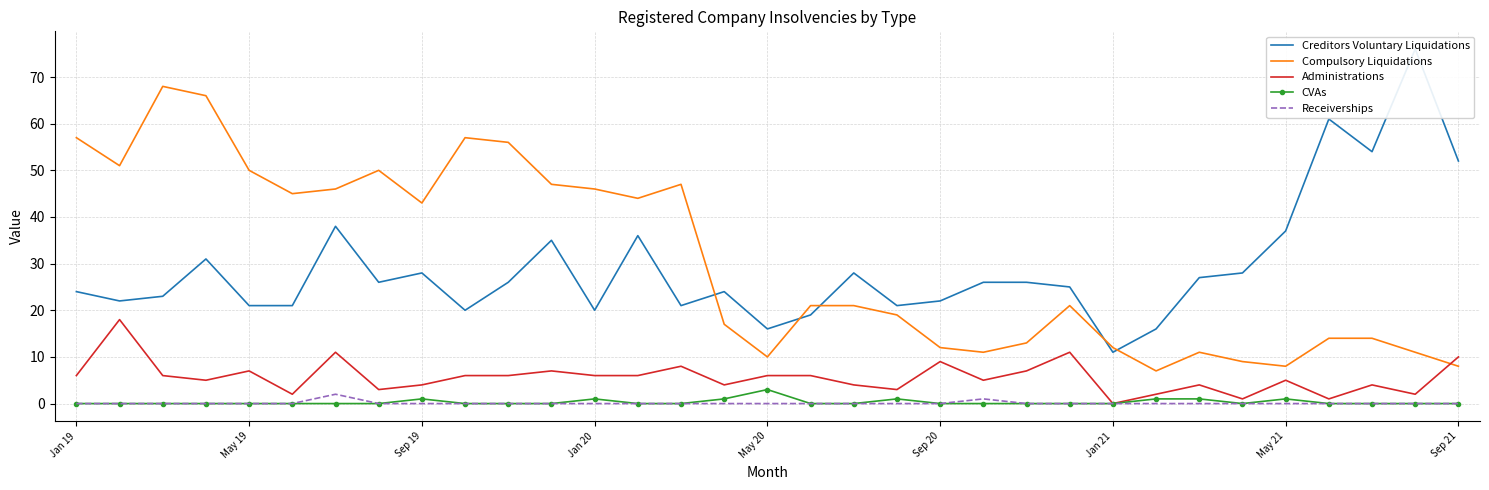

Reading right to left, extract all data points from this chart.

Creditors Voluntary Liquidations: 52	76	54	61	37	28	27	16	11	25	26	26	22	21	28	19	16	24	21	36	20	35	26	20	28	26	38	21	21	31	23	22	24
Compulsory Liquidations: 8	11	14	14	8	9	11	7	12	21	13	11	12	19	21	21	10	17	47	44	46	47	56	57	43	50	46	45	50	66	68	51	57
Administrations: 10	2	4	1	5	1	4	2	0	11	7	5	9	3	4	6	6	4	8	6	6	7	6	6	4	3	11	2	7	5	6	18	6
CVAs: 0	0	0	0	1	0	1	1	0	0	0	0	0	1	0	0	3	1	0	0	1	0	0	0	1	0	0	0	0	0	0	0	0
Receiverships: 0	0	0	0	0	0	0	0	0	0	0	1	0	0	0	0	0	0	0	0	0	0	0	0	0	0	2	0	0	0	0	0	0